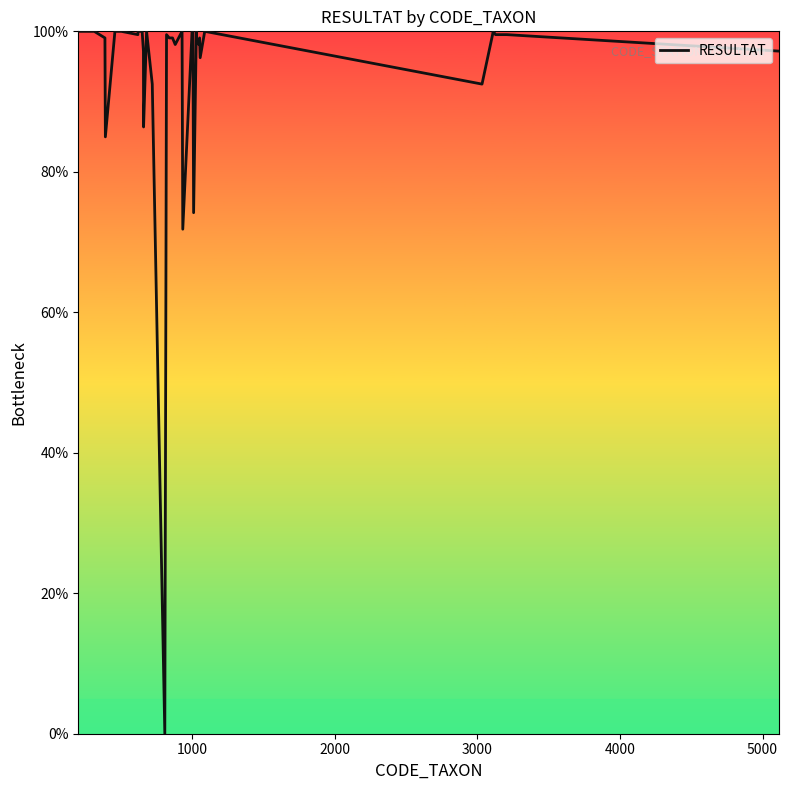

Reading left to right, list all the values displayed in this chart.

100.0	100.0	100.0	100.0	100.0	99.1	85.0	100.0	100.0	100.0	100.0	99.5	100.0	100.0	97.2	86.4	100.0	92.5	0.0	99.5	99.1	99.1	98.1	100.0	71.8	100.0	100.0	74.2	100.0	98.6	98.1	99.1	96.2	100.0	92.5	99.5	100.0	99.5	99.5	97.2